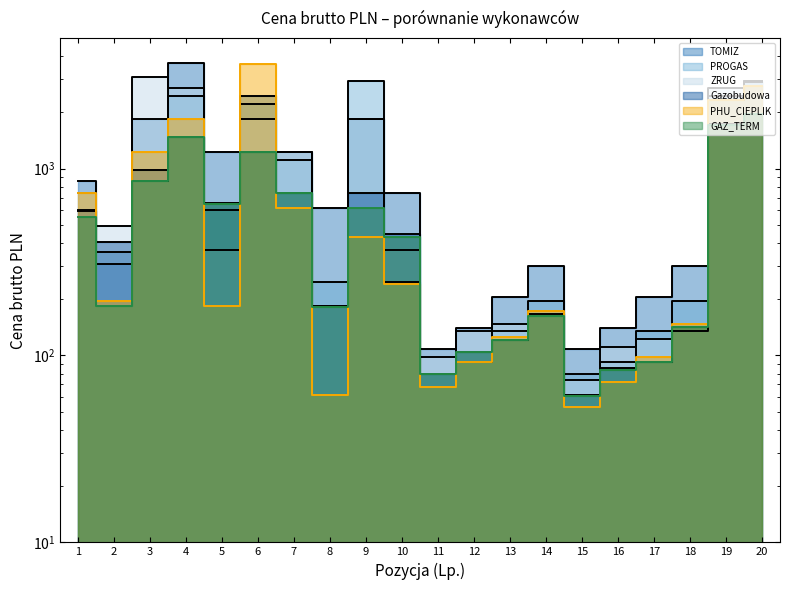

Rank the series at 9 from lowest to highest value.

PHU_CIEPLIK, GAZ_TERM, Gazobudowa, TOMIZ, ZRUG, PROGAS